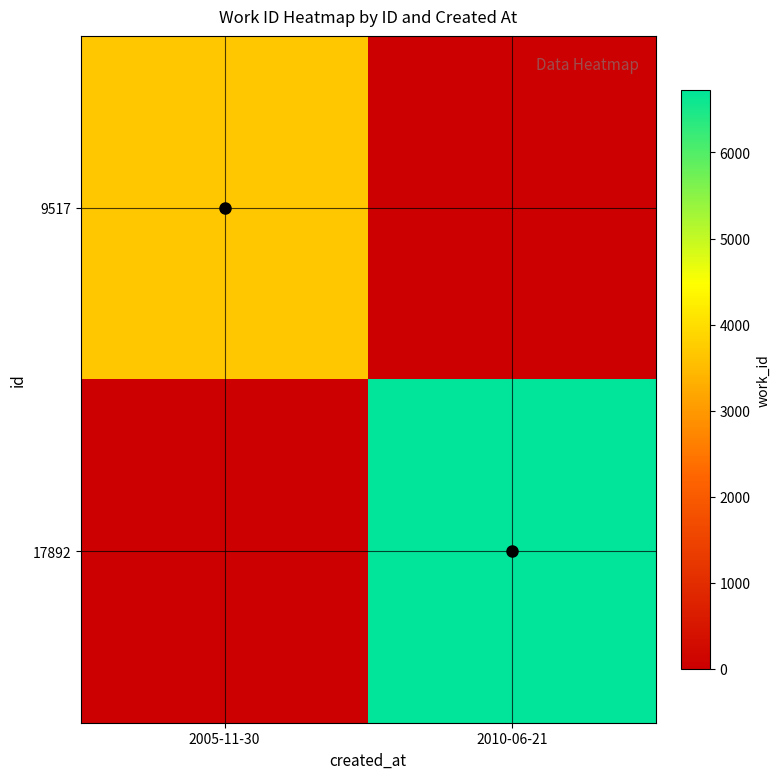

What is the total value across all series at 2005-11-30?

3669